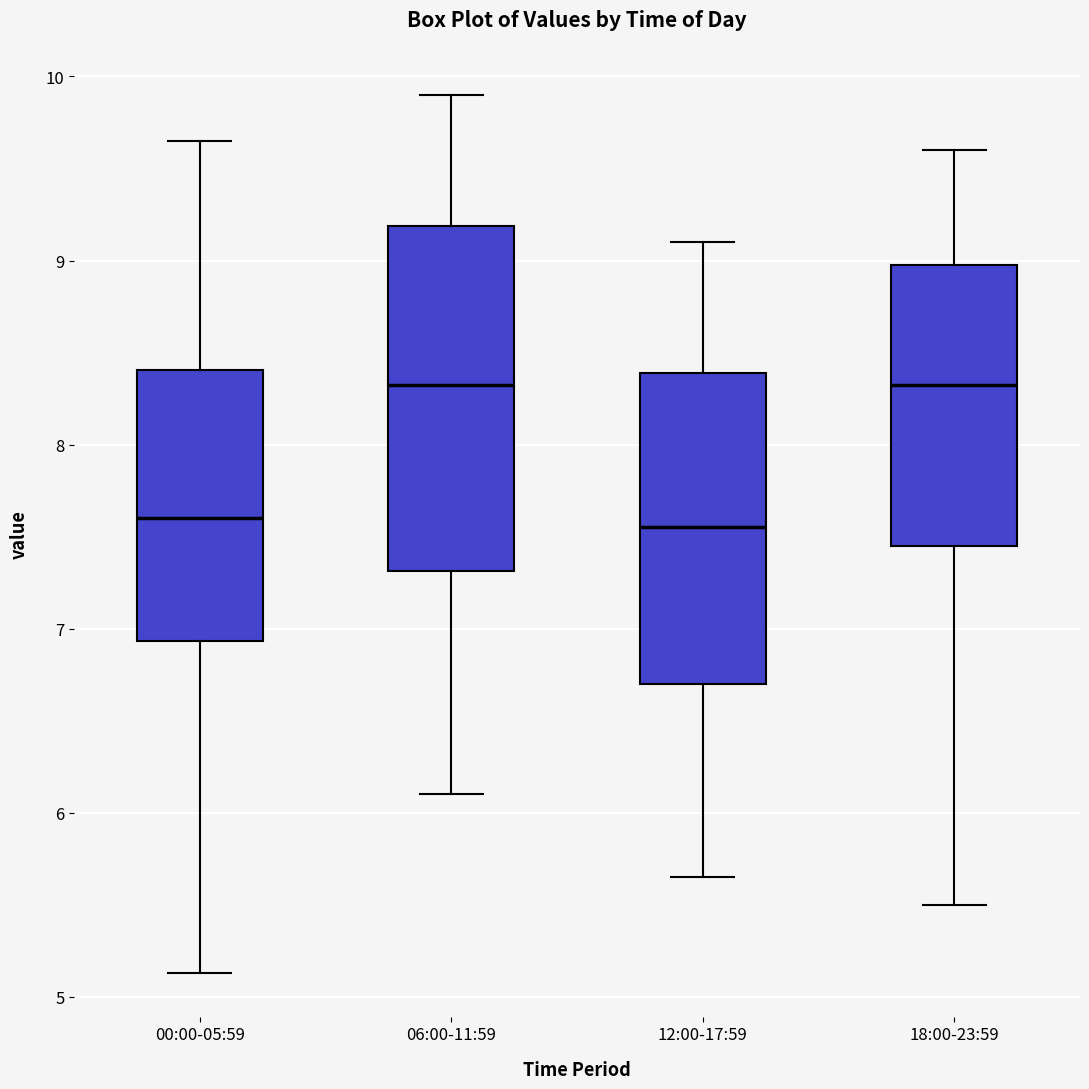

Where is the lower edge of the box for 18:00-23:59 on the y-axis? The values are not printed on the chart, so give them approximately, as read against the axis.

7.5